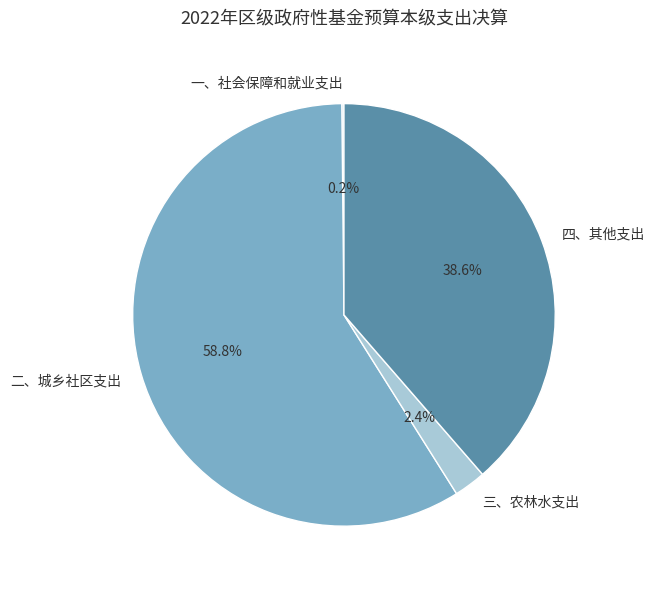

Is the sum of 二、城乡社区支出 and 四、其他支出 greater than half?

Yes